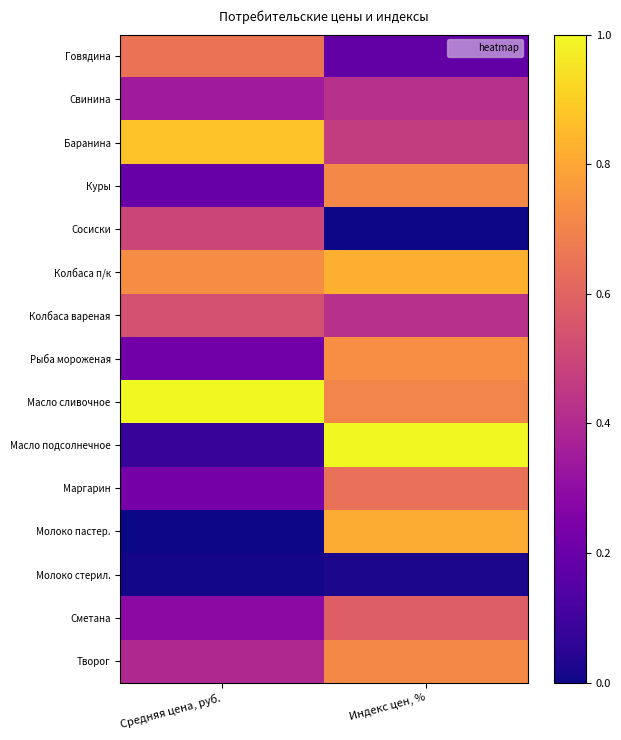

Reading left to right, transcribe all the data shown in this chart.

Говядина: Средняя цена, руб.=0.6	Индекс цен, %=0.2
Свинина: Средняя цена, руб.=0.4	Индекс цен, %=0.4
Баранина: Средняя цена, руб.=0.9	Индекс цен, %=0.5
Куры: Средняя цена, руб.=0.2	Индекс цен, %=0.7
Сосиски: Средняя цена, руб.=0.5	Индекс цен, %=0.0
Колбаса п/к: Средняя цена, руб.=0.7	Индекс цен, %=0.8
Колбаса вареная: Средняя цена, руб.=0.5	Индекс цен, %=0.4
Рыба мороженая: Средняя цена, руб.=0.2	Индекс цен, %=0.7
Масло сливочное: Средняя цена, руб.=1.0	Индекс цен, %=0.7
Масло подсолнечное: Средняя цена, руб.=0.1	Индекс цен, %=1.0
Маргарин: Средняя цена, руб.=0.2	Индекс цен, %=0.6
Молоко пастер.: Средняя цена, руб.=0.0	Индекс цен, %=0.8
Молоко стерил.: Средняя цена, руб.=0.0	Индекс цен, %=0.0
Сметана: Средняя цена, руб.=0.3	Индекс цен, %=0.6
Творог: Средняя цена, руб.=0.4	Индекс цен, %=0.7